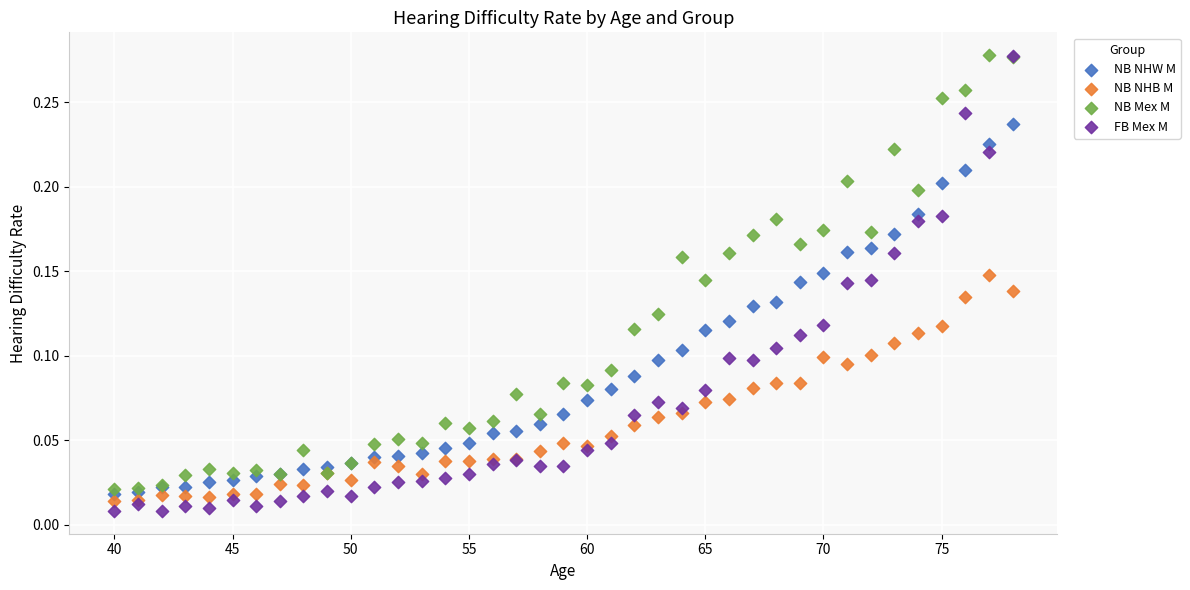

What are all the series names shown in the legend?

NB NHW M, NB NHB M, NB Mex M, FB Mex M